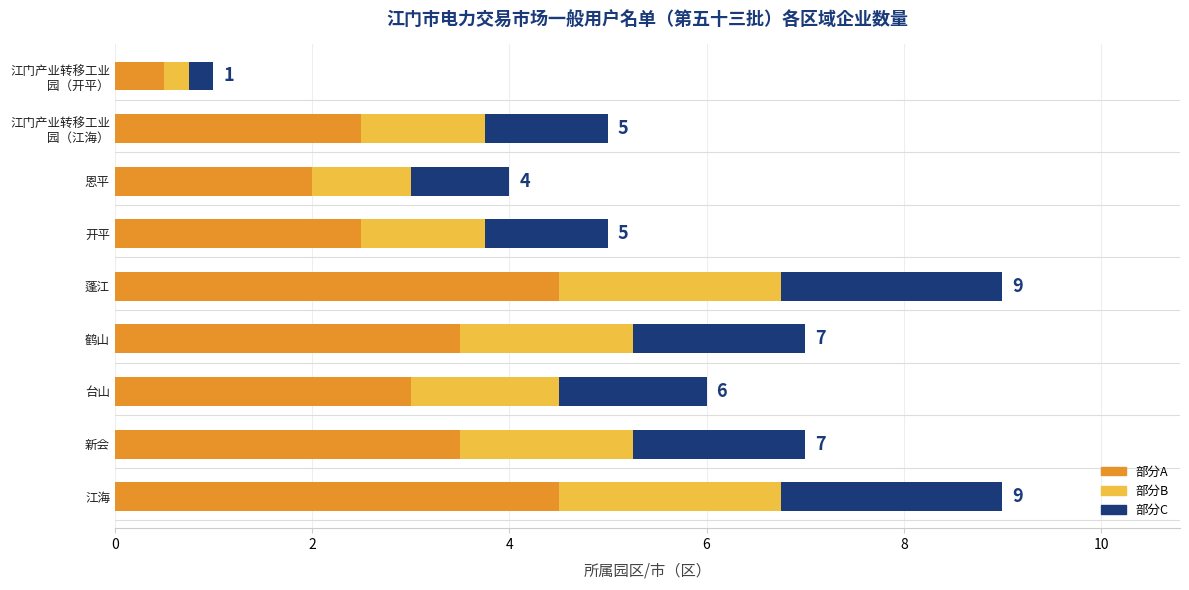

What is the label of the 2nd bar from the right?

江门产业转移工业园（江海）